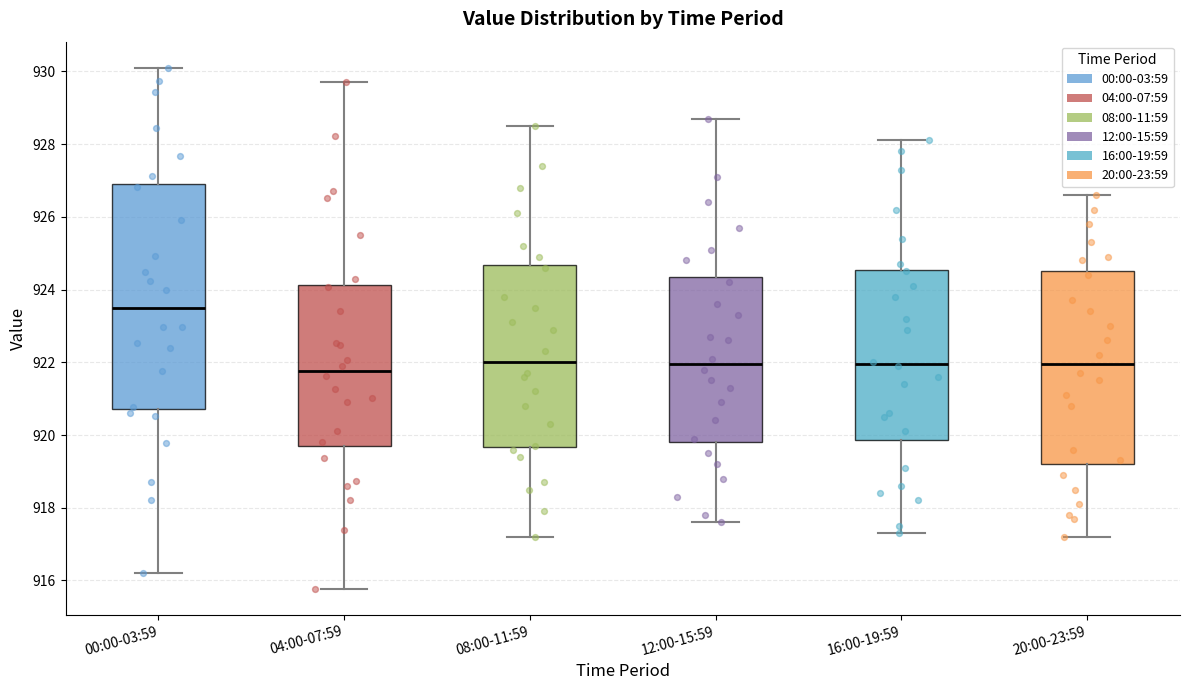

Which box is the tallest, from its lower edge to its upper edge?

00:00-03:59